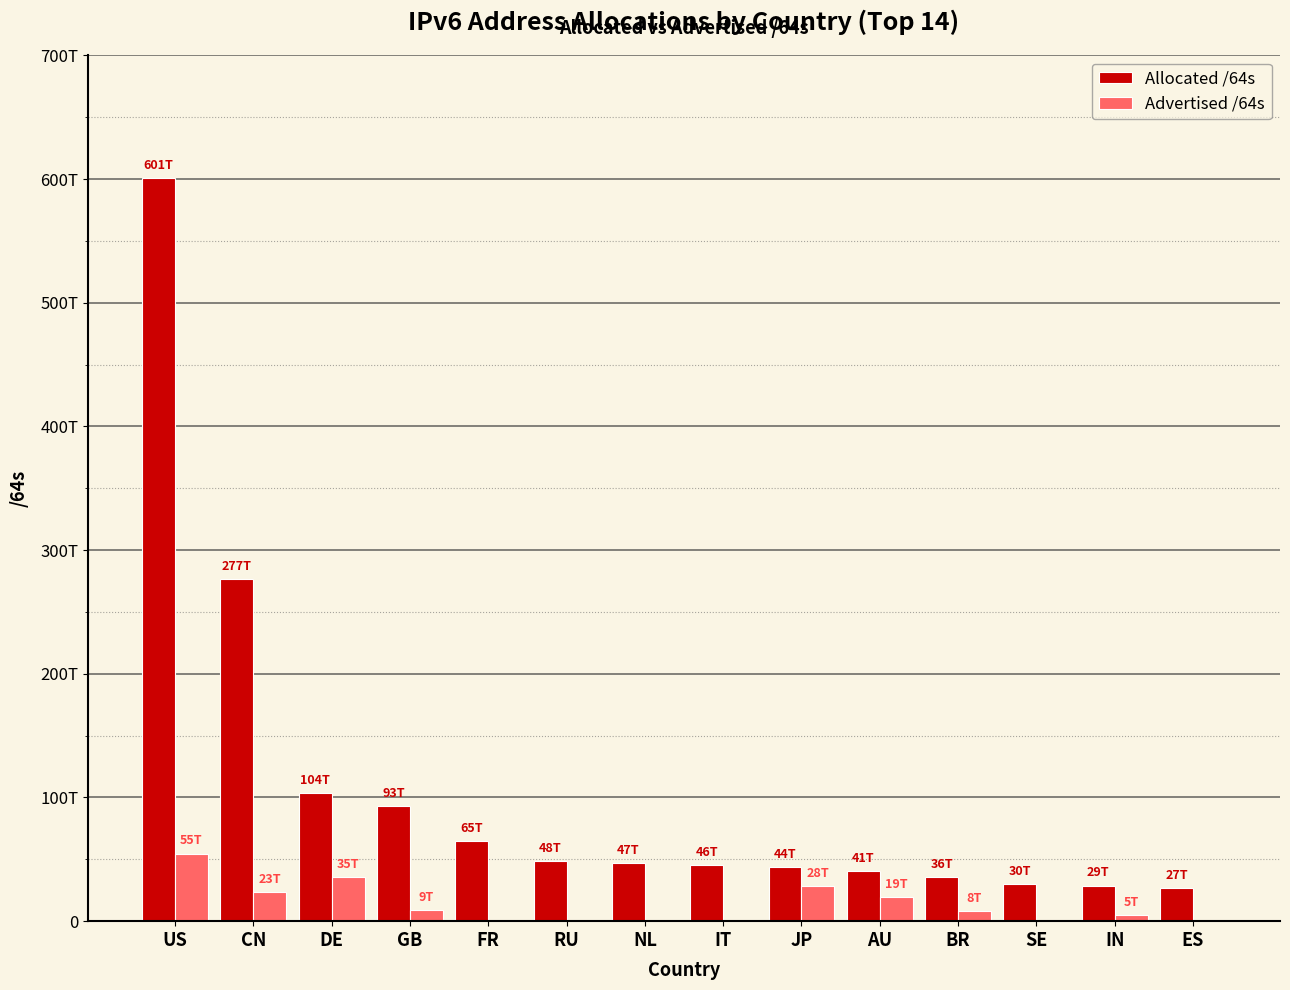

What is the difference between the second highest and minimum values in the Allocated /64s series?

250024008482816